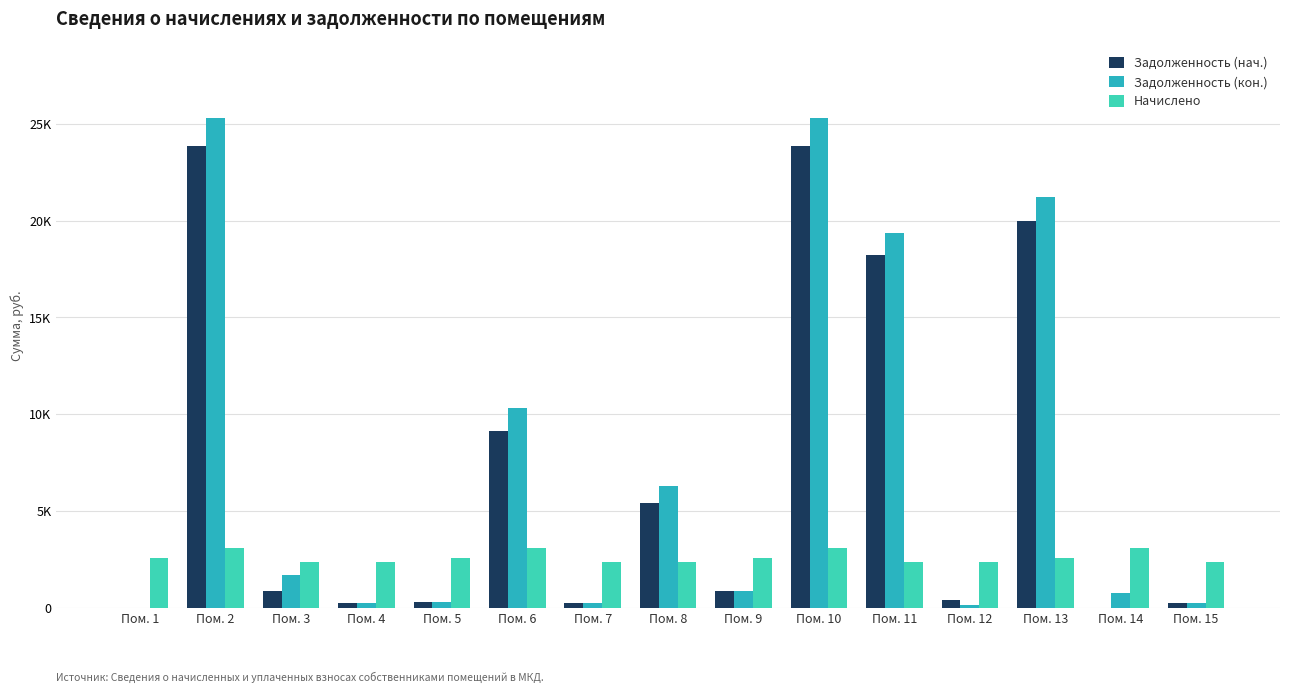

What are all the series names shown in the legend?

Задолженность (нач.), Задолженность (кон.), Начислено